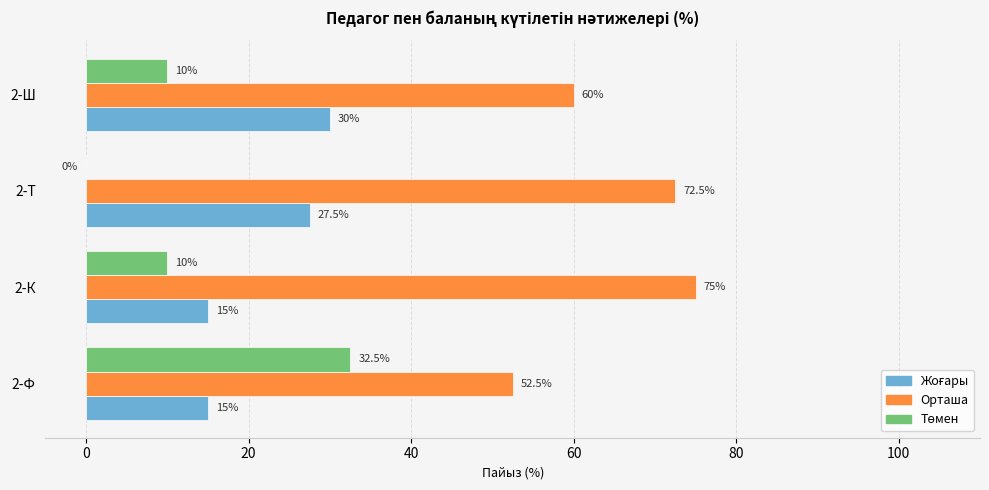

What is the sum of the Орташа values at 2-К and 2-Ш?

135.0